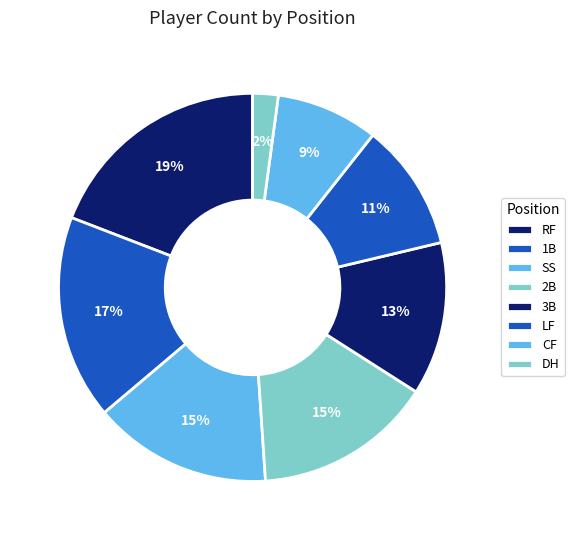

True or false: DH accounts for 2% of the total.

True